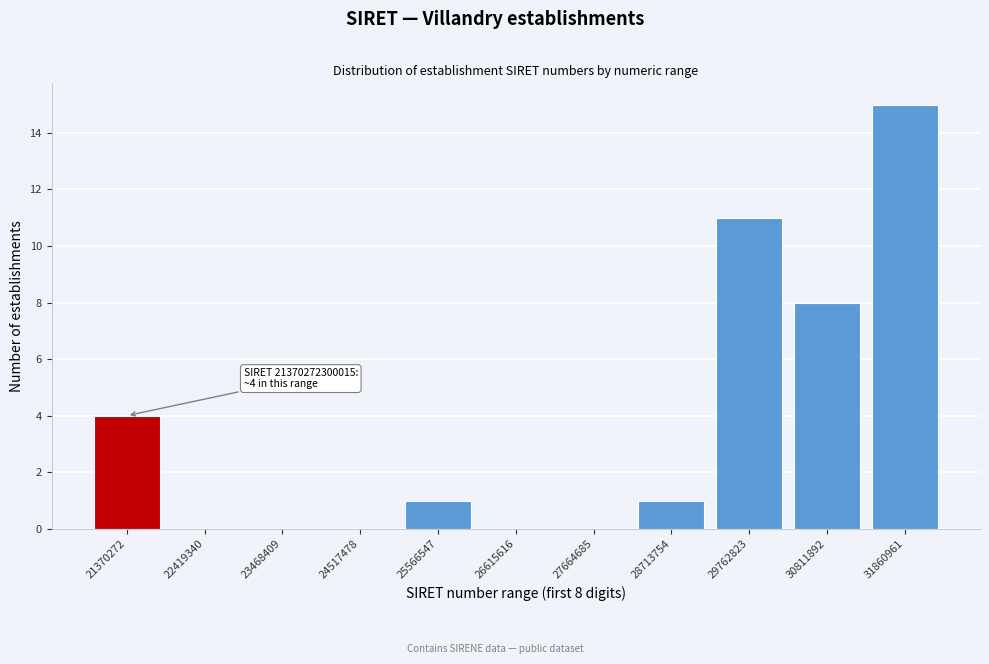

Reading left to right, extract all data points from this chart.

21370272=4	22419340=0	23468409=0	24517478=0	25566547=1	26615616=0	27664685=0	28713754=1	29762823=11	30811892=8	31860961=15